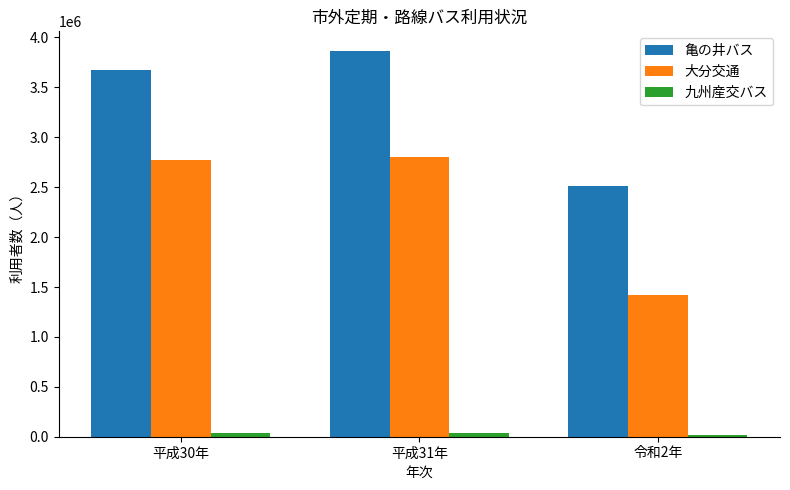

Between 平成30年 and 平成31年, which series saw the biggest shift?

亀の井バス